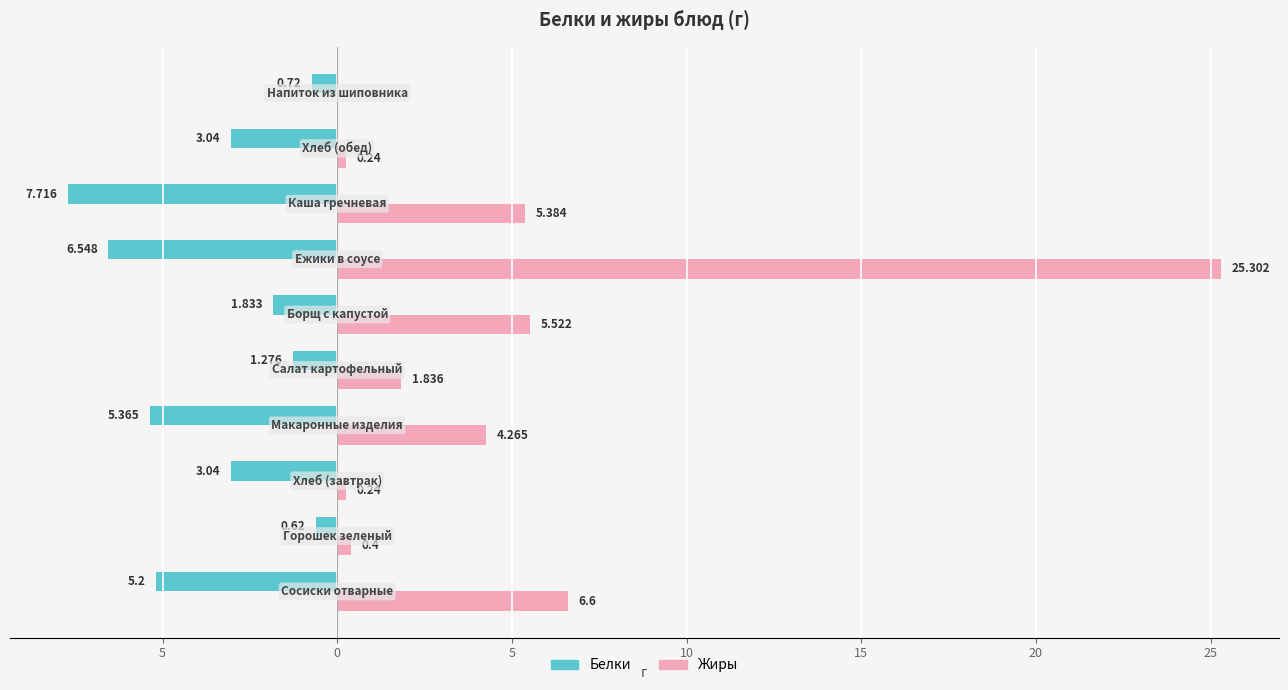

What is the difference between the maximum and second lowest values in the Жиры series?

25.1